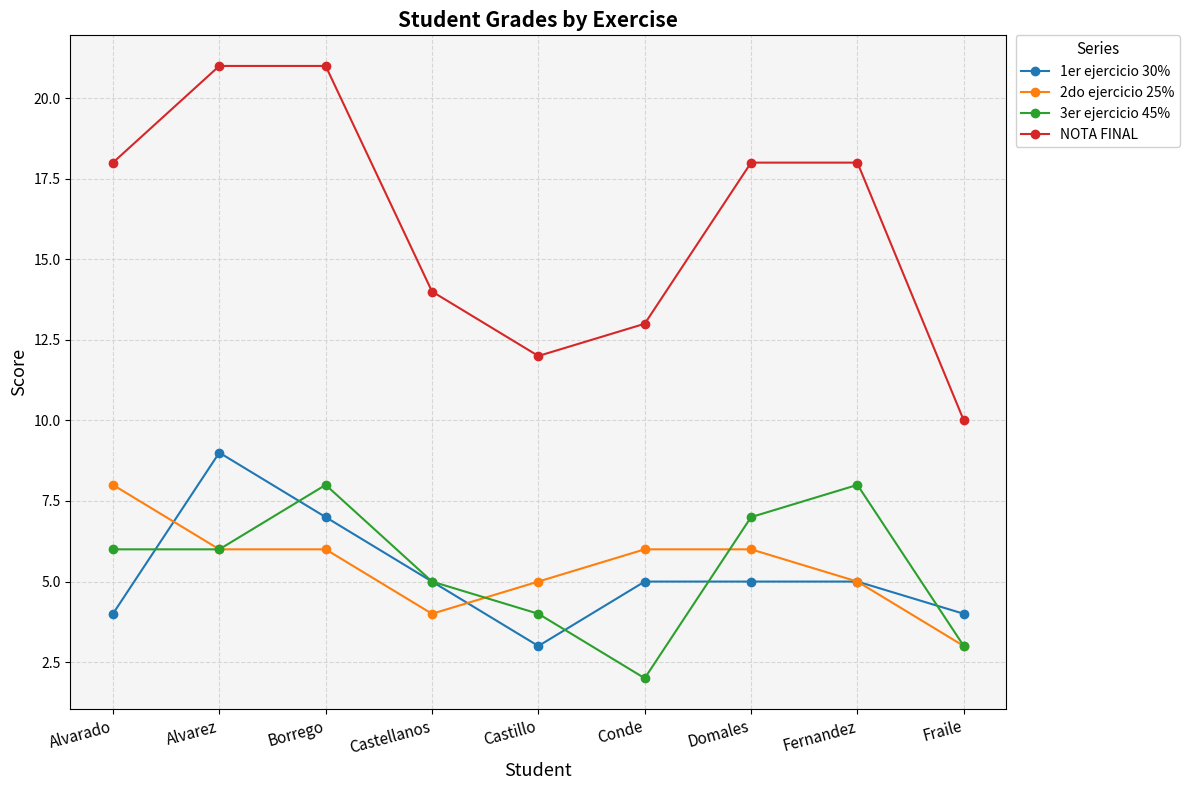

Reading left to right, what are all the values shown in this chart?

1er ejercicio 30%: 4	9	7	5	3	5	5	5	4
2do ejercicio 25%: 8	6	6	4	5	6	6	5	3
3er ejercicio 45%: 6	6	8	5	4	2	7	8	3
NOTA FINAL: 18	21	21	14	12	13	18	18	10